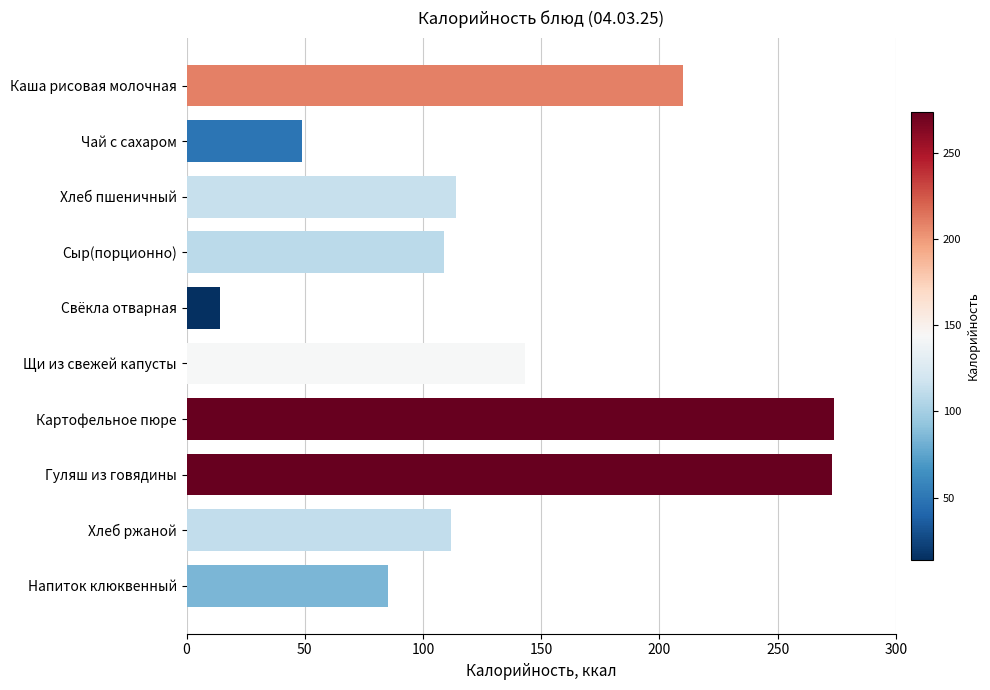

The chart shows a value of 157 at Хлеб пшеничный. True or false?

False